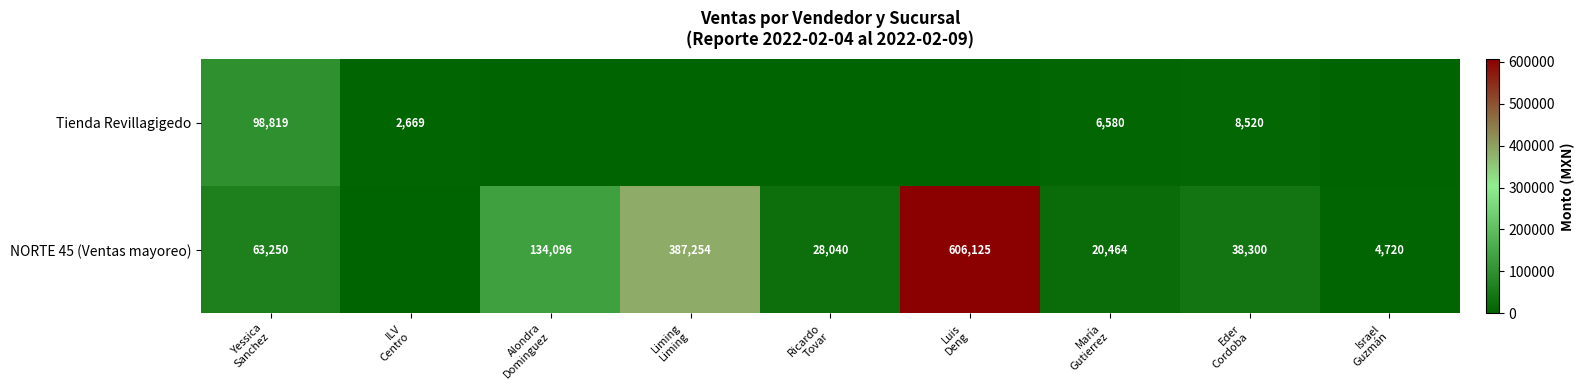

Is it true that NORTE 45 (Ventas mayoreo) equals 38300.0 at Eder Cordoba?

True